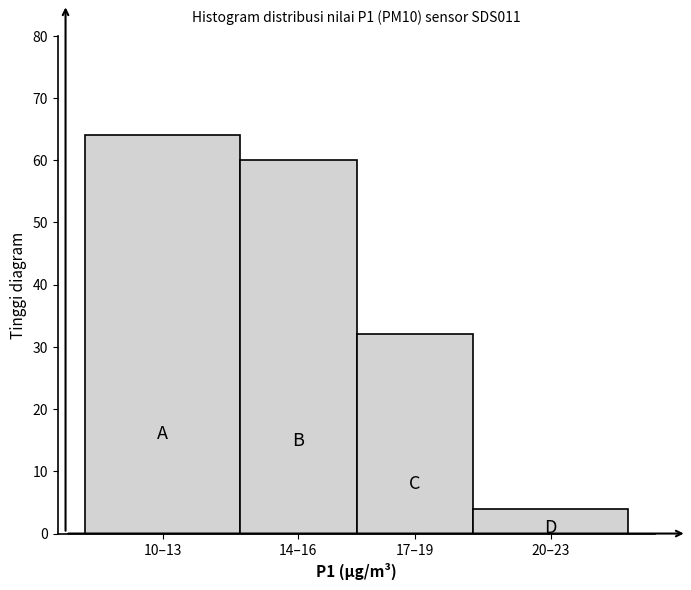

Reading right to left, list all the values displayed in this chart.

20–23=4	17–19=32	14–16=60	10–13=64